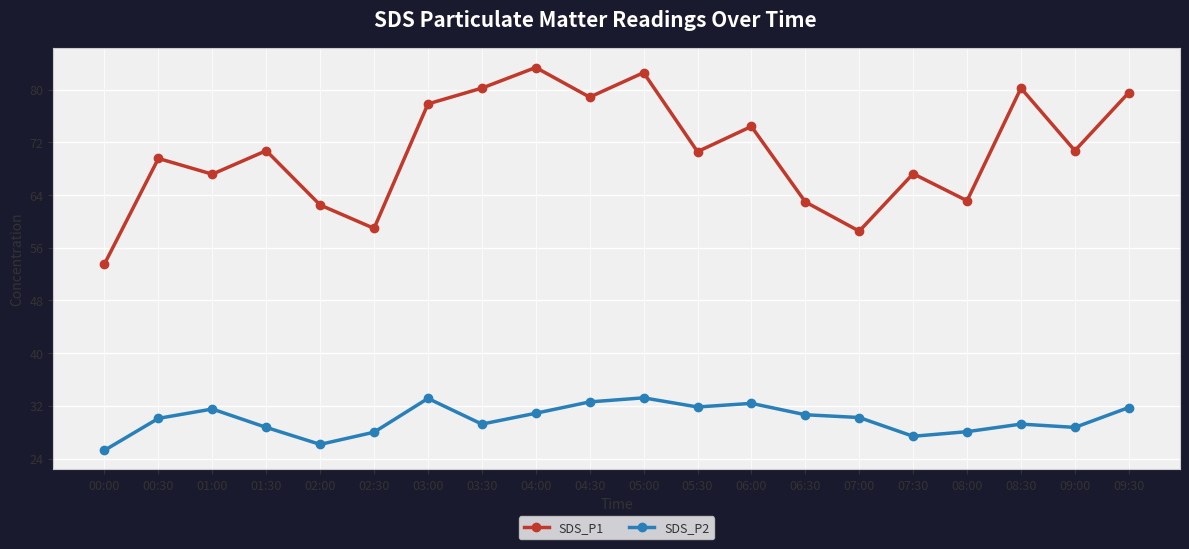

True or false: SDS_P2 has more than 2 points higher than both neighbors.

True